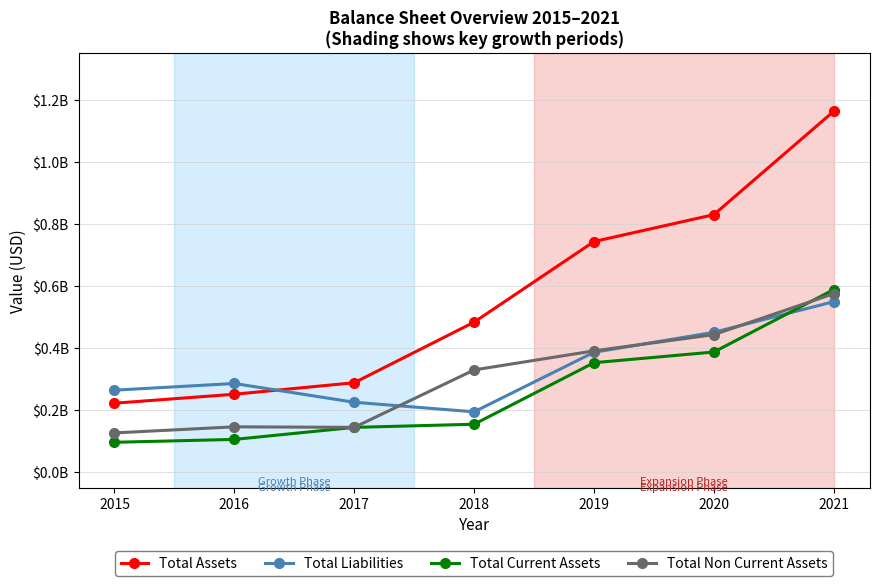

The Total Non Current Assets series shows 143983000 at 2017. True or false?

True